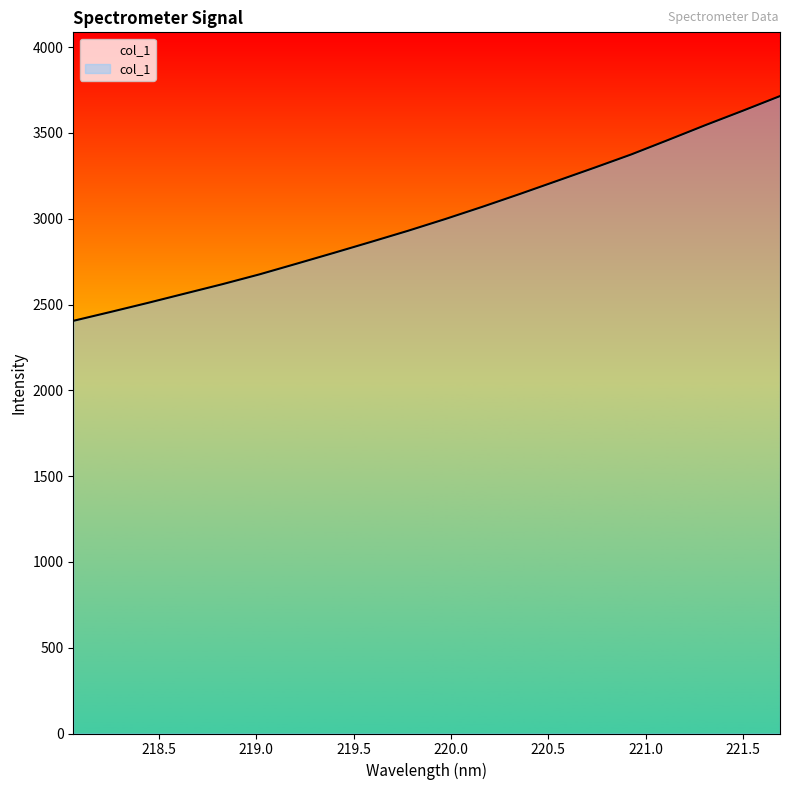

Between 220.5444 and 221.4993, which is larger?

221.4993